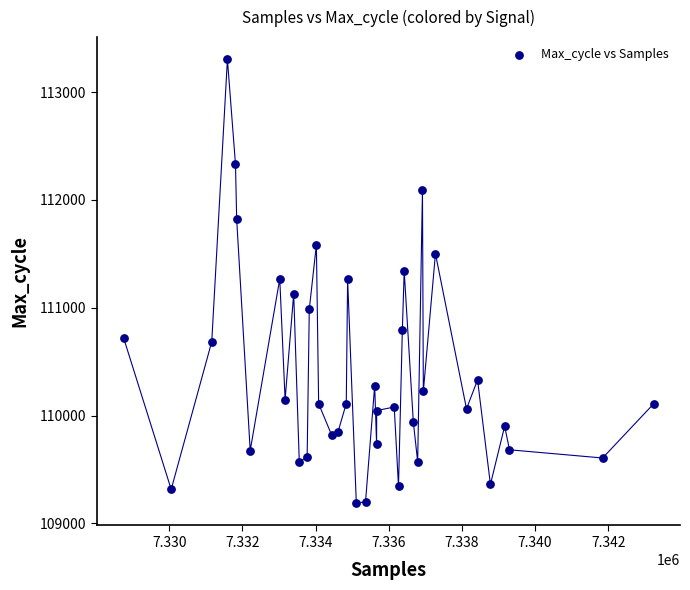

What is the range of Y values (max minus min)?

4118